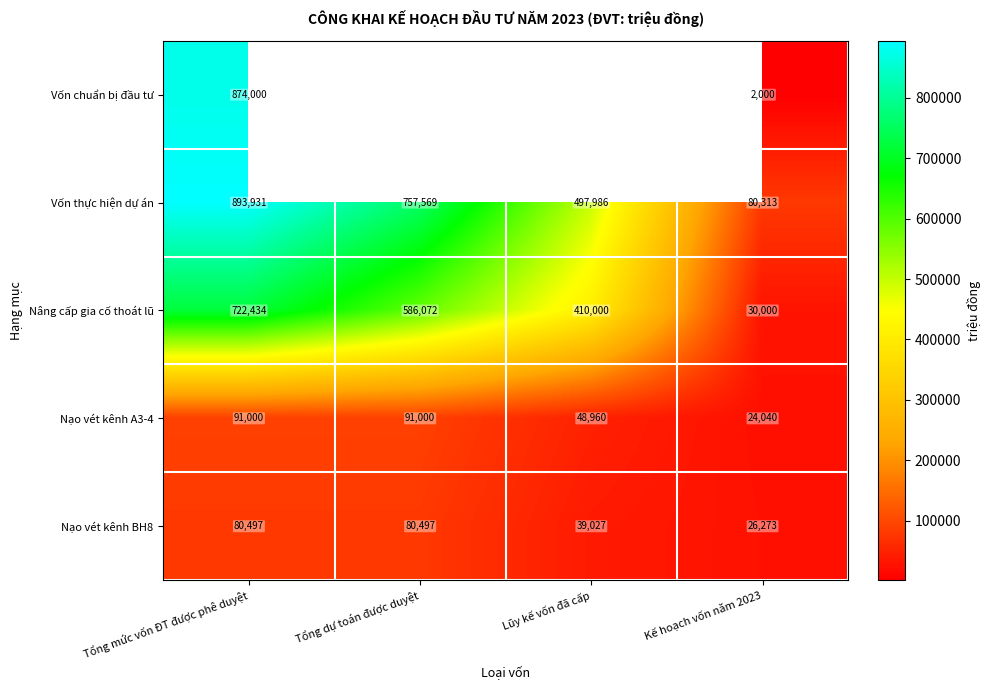

What is the spread (max minus min) of values at Tổng mức vốn ĐT được phê duyệt?

813434